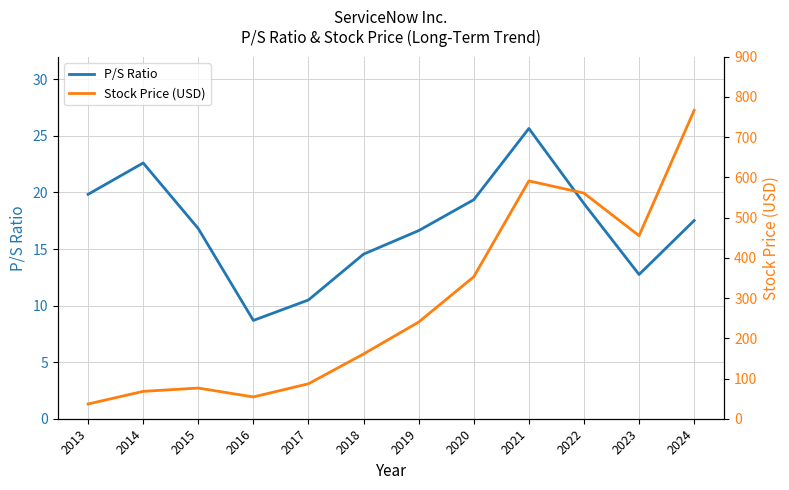

Reading left to right, transcribe all the data shown in this chart.

P/S Ratio: 19.8	22.6	16.8	8.7	10.5	14.6	16.6	19.4	25.7	19.0	12.8	17.5
Stock Price (USD): 36.7	68.1	76.3	54.2	86.9	161.0	240.3	352.9	591.3	560.9	455.1	766.7